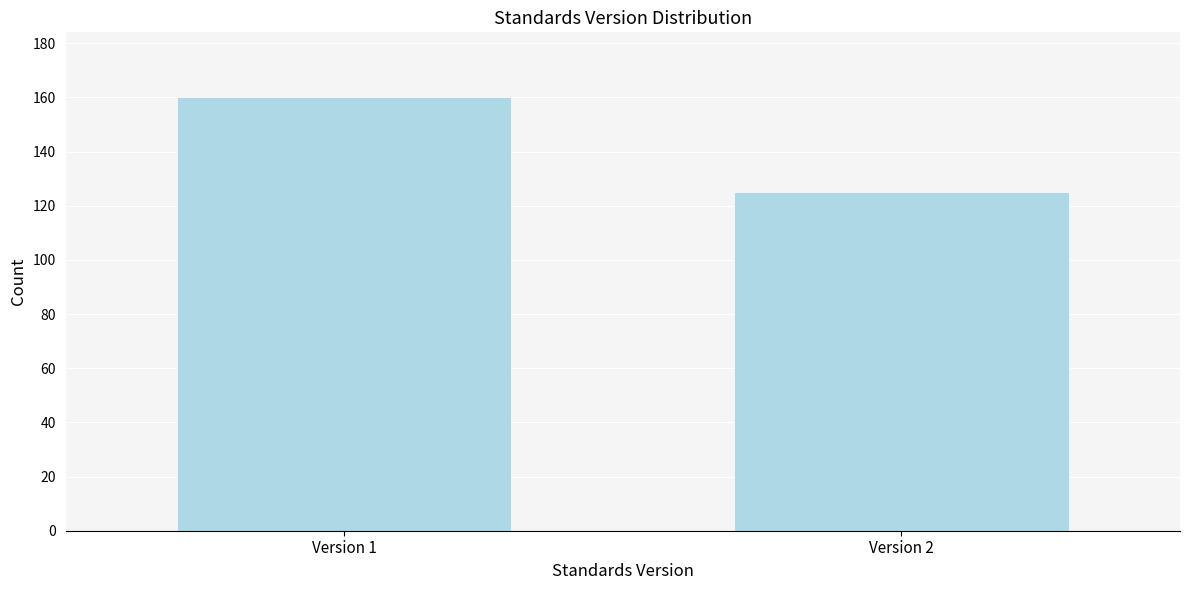

Reading right to left, what are all the values shown in this chart?

125	160